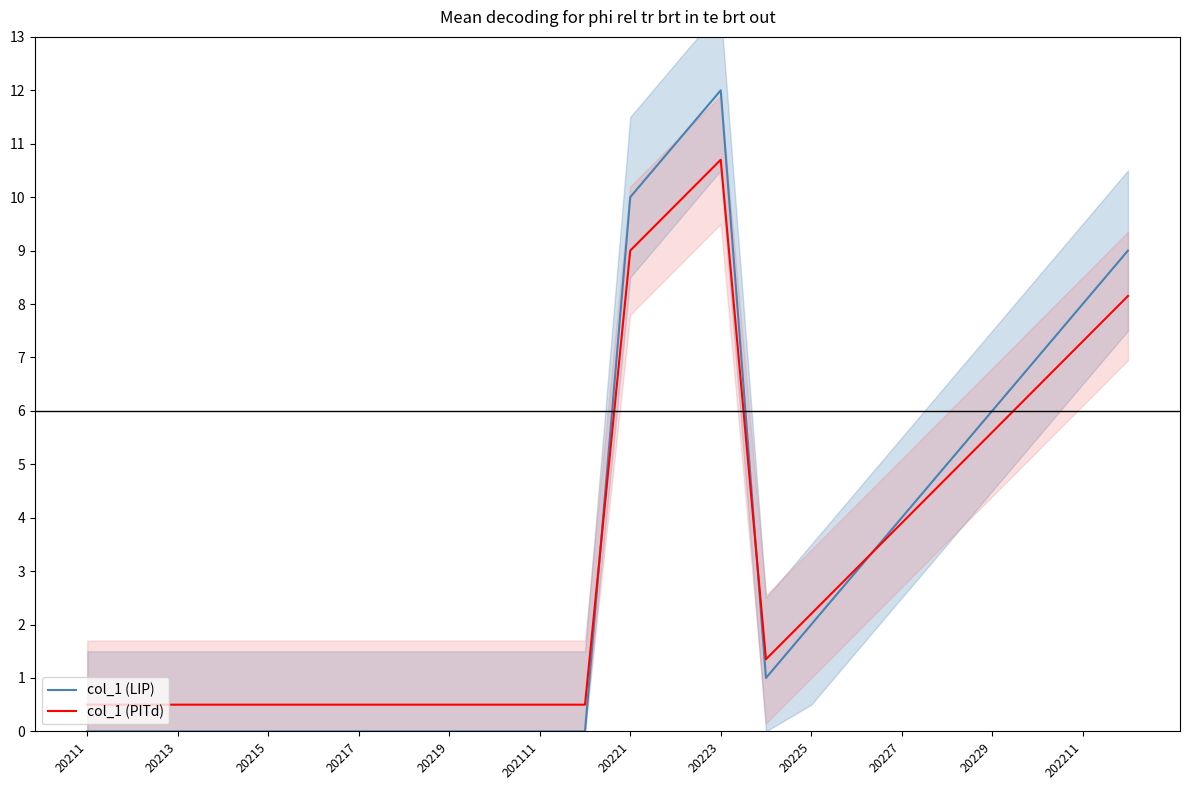

What are all the series names shown in the legend?

col_1 (LIP), col_1 (PITd)